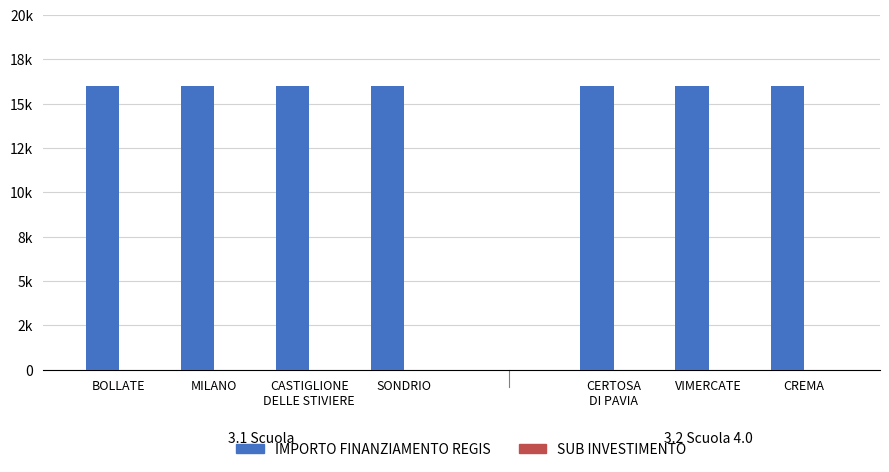

At VIMERCATE, list the series in order from largest to smallest.

IMPORTO FINANZIAMENTO REGIS, SUB INVESTIMENTO